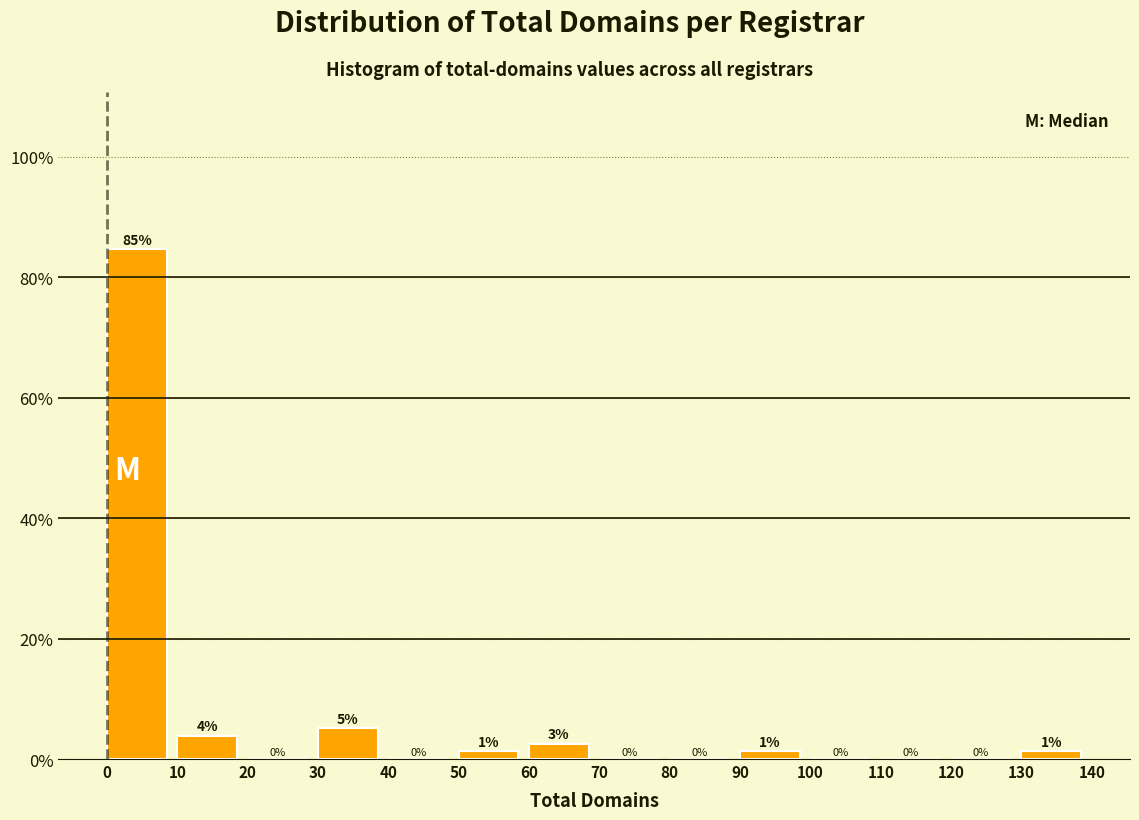

Which range on the x-axis has the tallest bar?

0 to 10